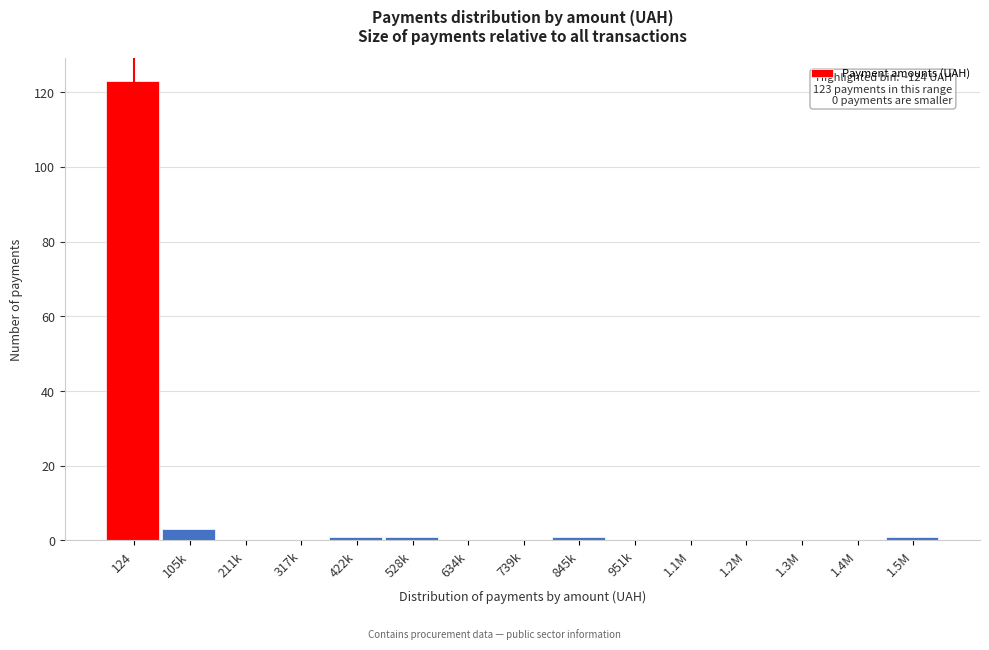

Reading left to right, extract all data points from this chart.

124=123	105k=3	211k=0	317k=0	422k=1	528k=1	634k=0	739k=0	845k=1	951k=0	1.1M=0	1.2M=0	1.3M=0	1.4M=0	1.5M=1